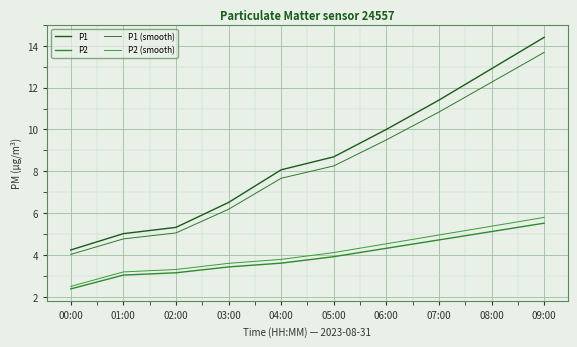

True or false: P1 and P2 cross at least once.

False